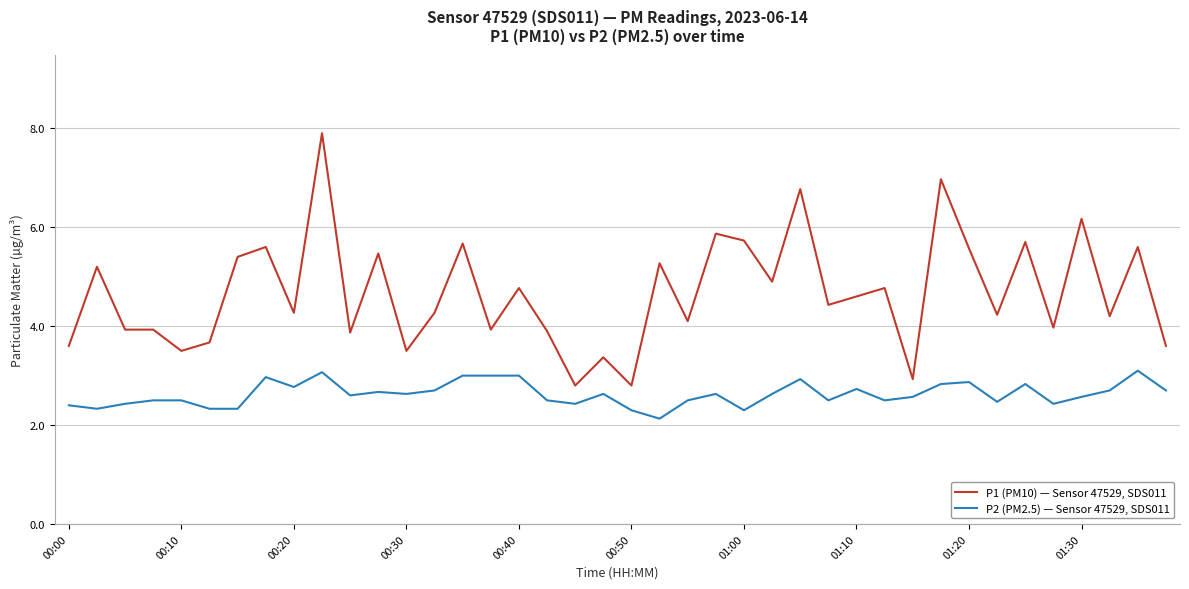

Which series has the largest total across all categories?

P1 (PM10) — Sensor 47529, SDS011